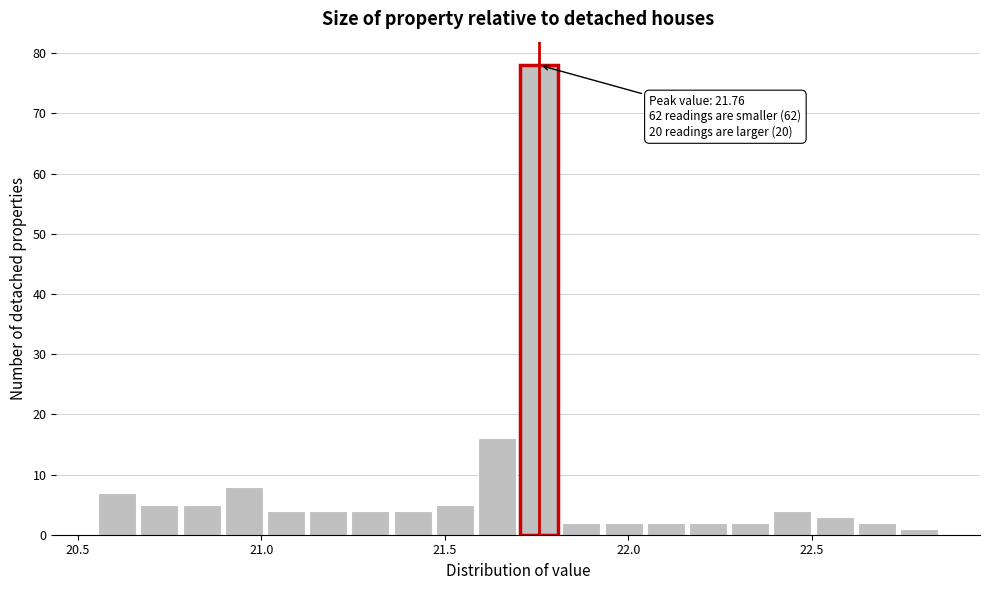

Read against the x-axis, roughly where is the centre of the tallest bar?

21.75